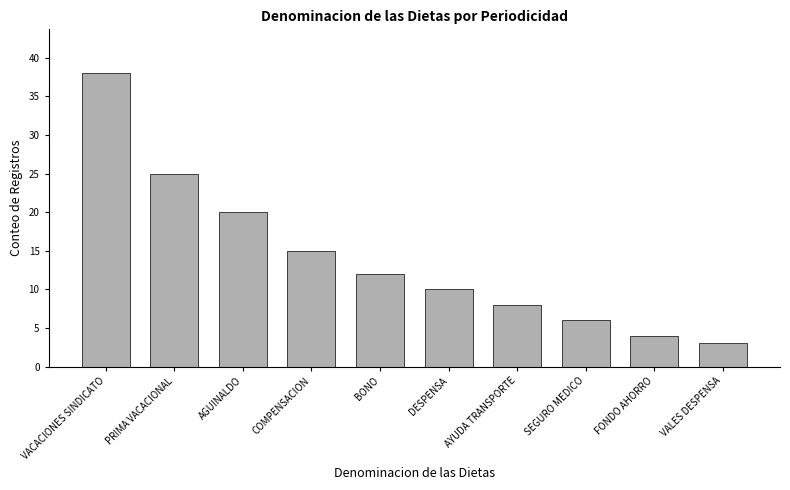

What is the change in value from COMPENSACION to DESPENSA?

-5